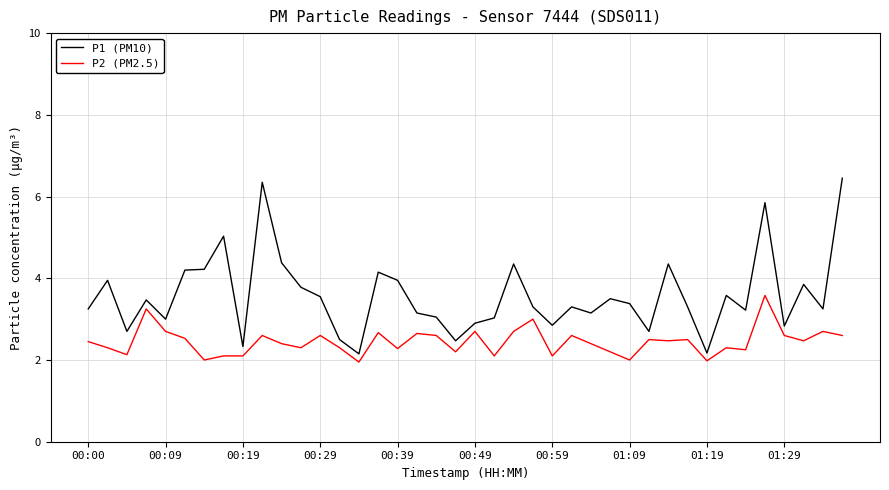

In P1 (PM10), how many points are higher than both neighbors (excluding endpoints)?

12